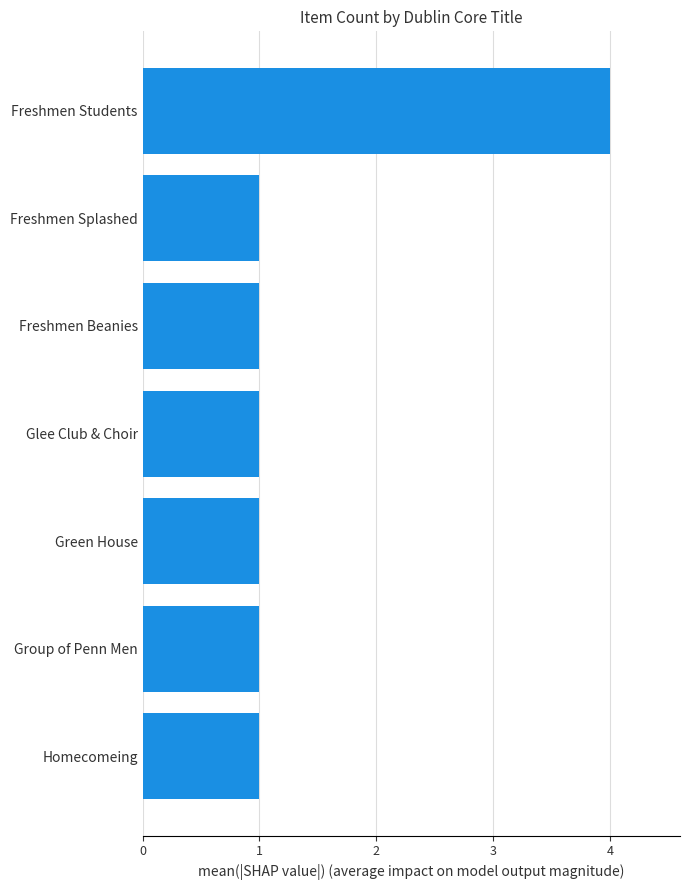

What is the sum of all values?

10